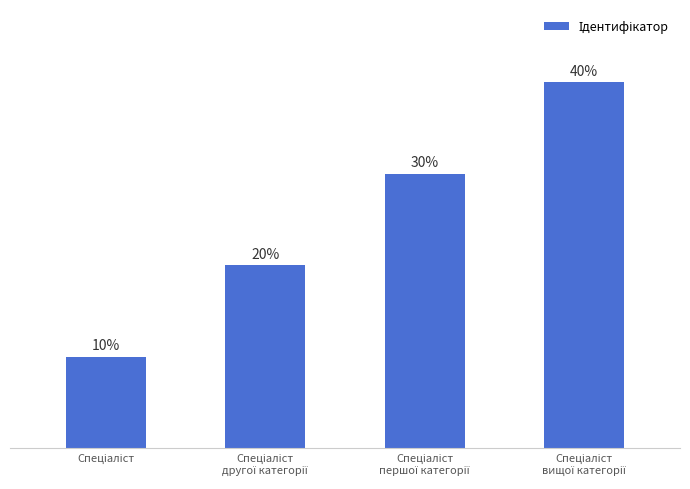

Rank the categories by value from highest to lowest.

Спеціаліст
вищої категорії, Спеціаліст
першої категорії, Спеціаліст
другої категорії, Спеціаліст